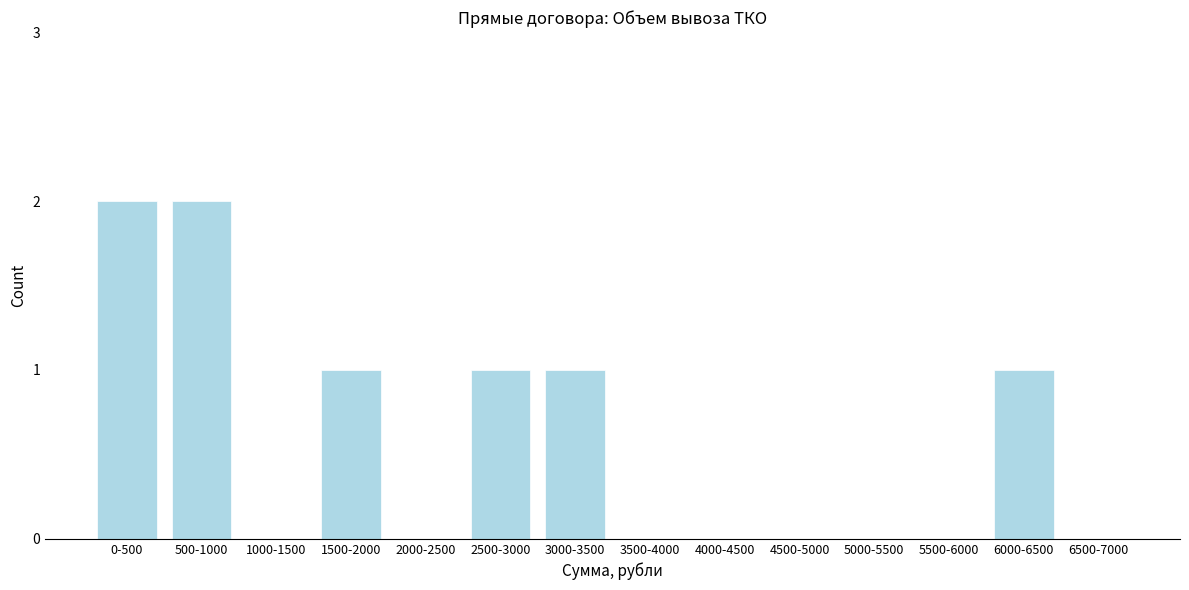

Reading left to right, transcribe all the data shown in this chart.

0-500=2	500-1000=2	1000-1500=0	1500-2000=1	2000-2500=0	2500-3000=1	3000-3500=1	3500-4000=0	4000-4500=0	4500-5000=0	5000-5500=0	5500-6000=0	6000-6500=1	6500-7000=0